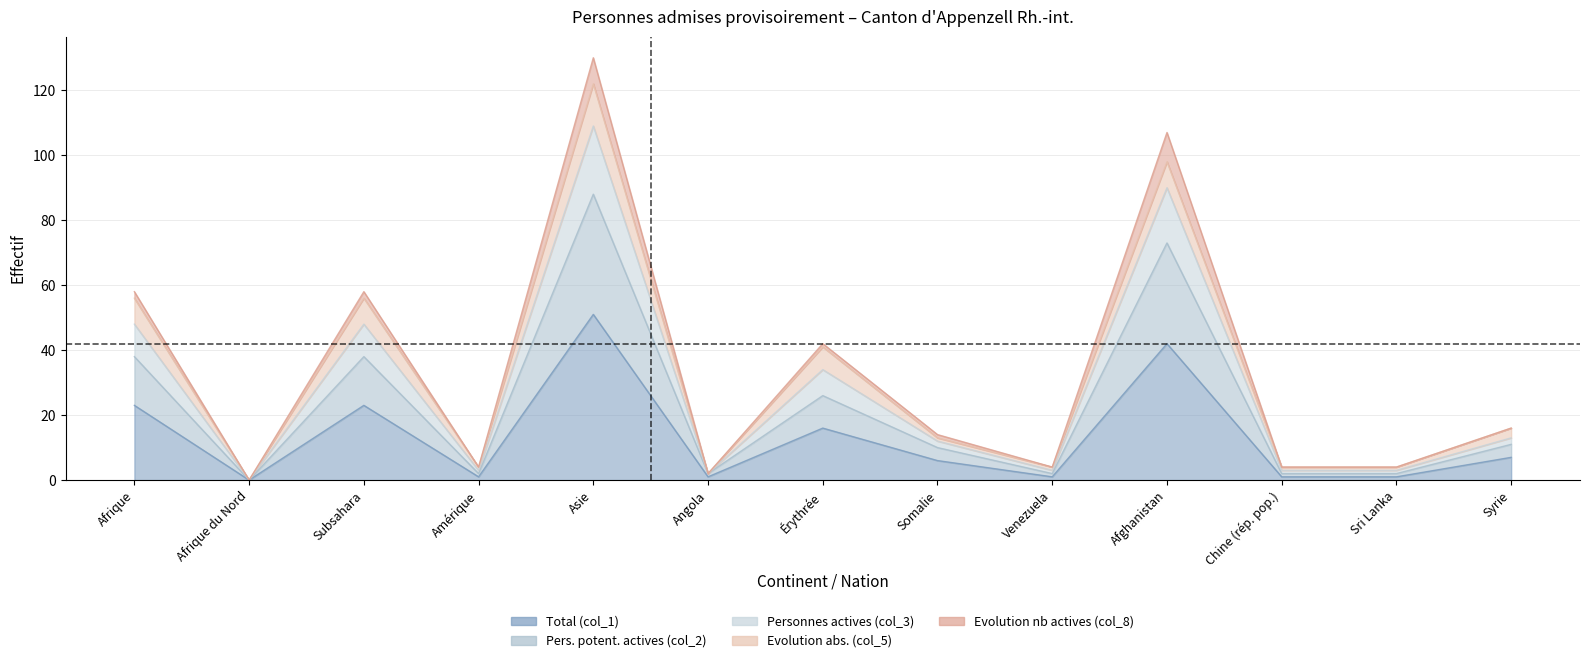

True or false: Total (col_1) has a value of 4 at Somalie.

False